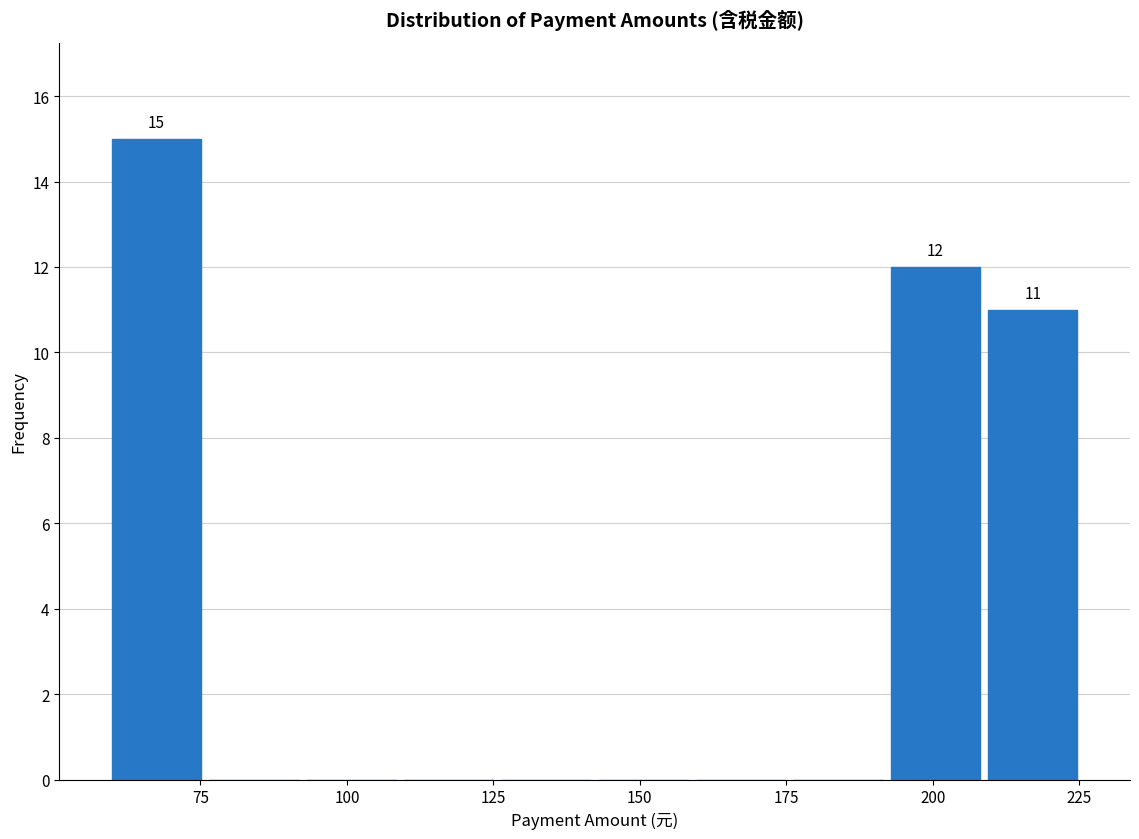

Around what value on the x-axis is the tallest bar? Give the approximate position of its centre, as read against the axis.

70